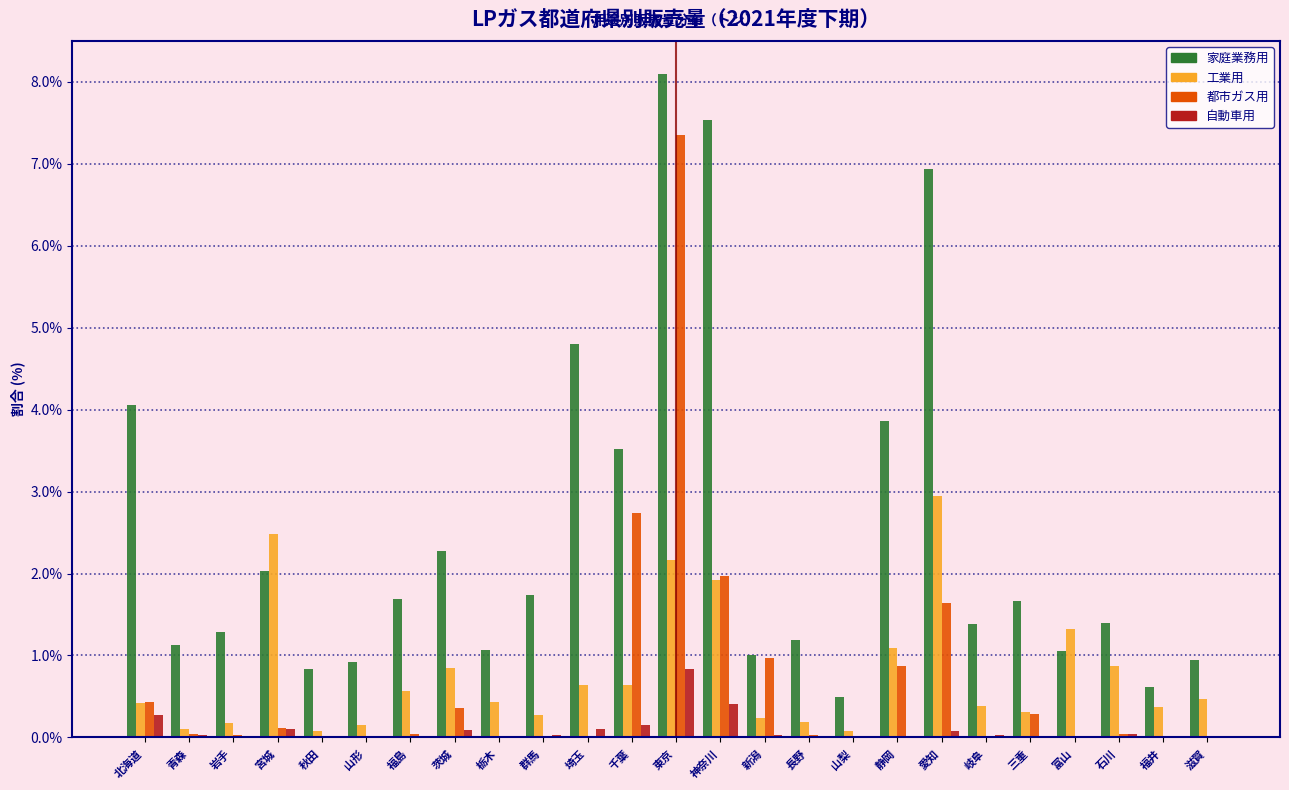

Which series changed the most between 山形 and 石川?

工業用